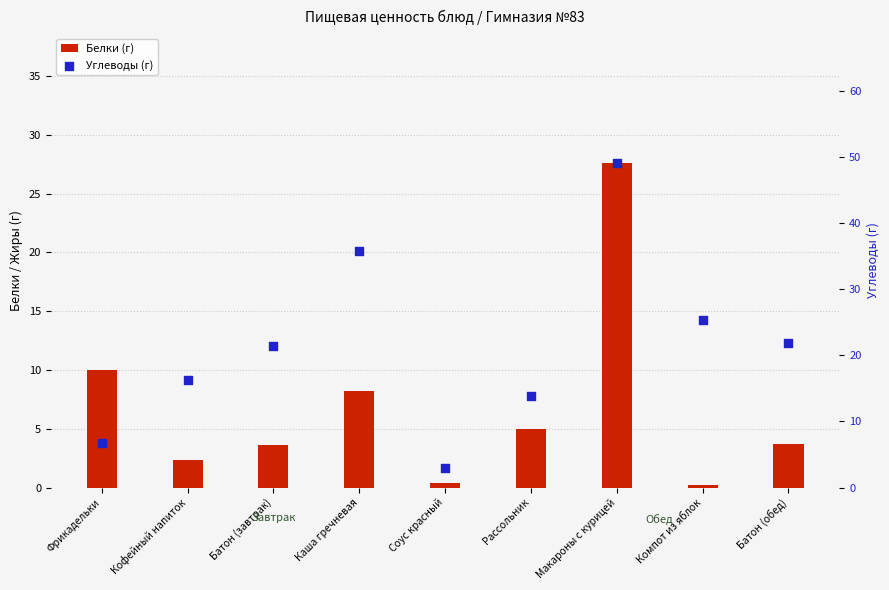

Which series has the largest total across all categories?

Углеводы (г)